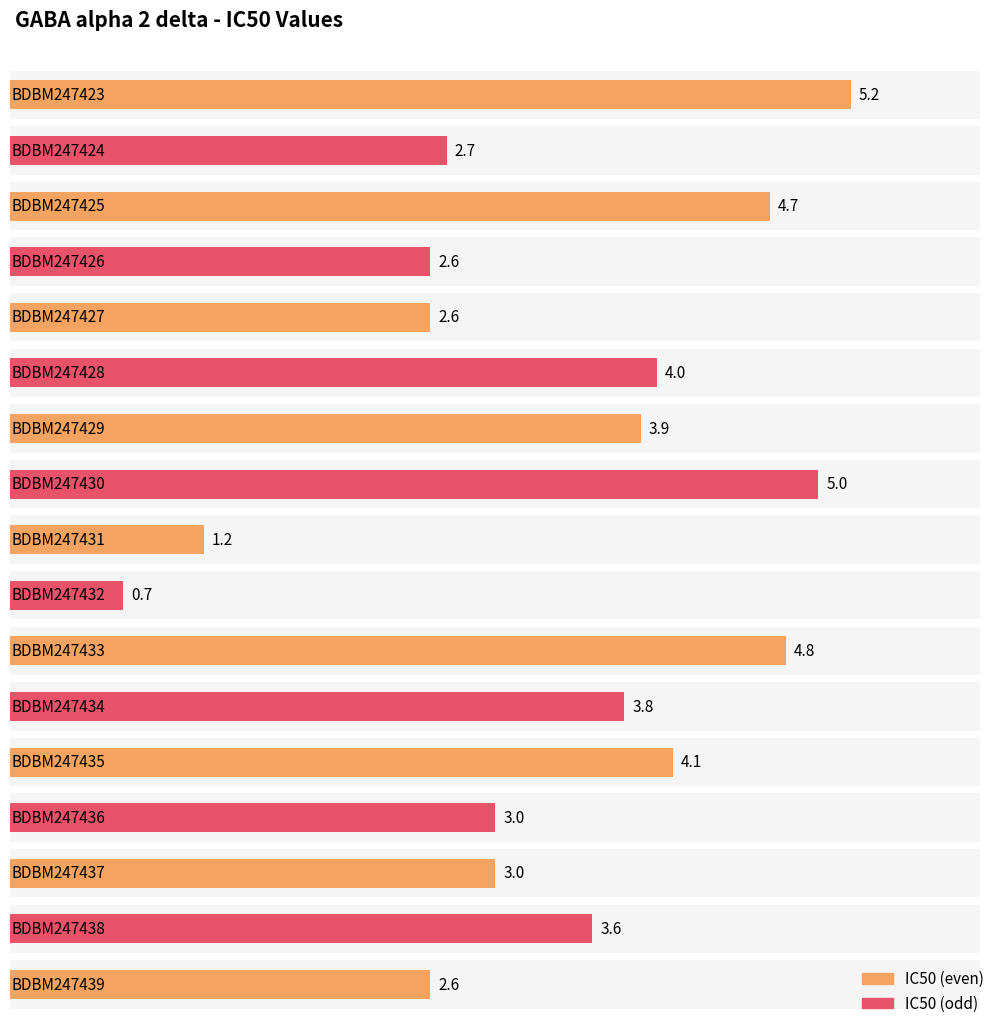

At which label does the data first exceed 3?

BDBM247423